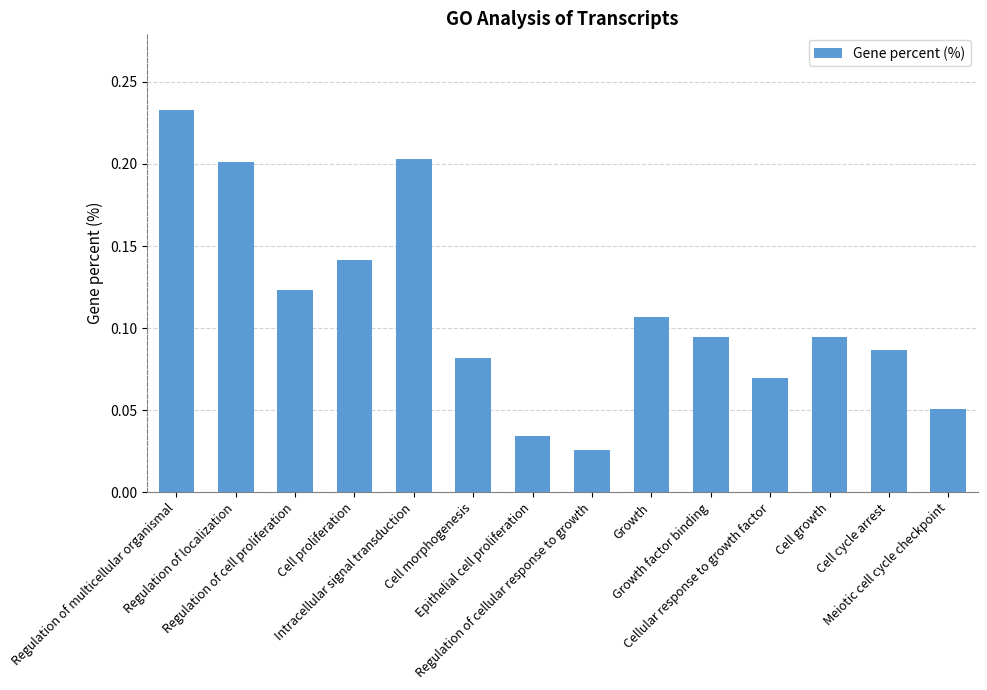

How many values are between 0 and 1?

14